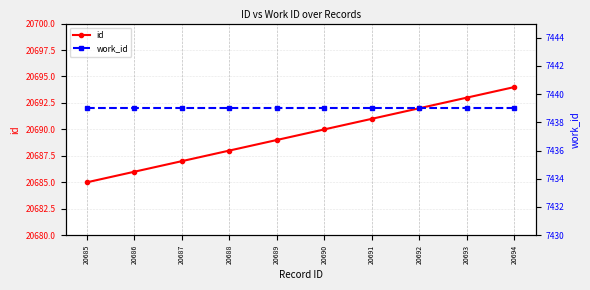

What is the total value across all series at 20689?

28128